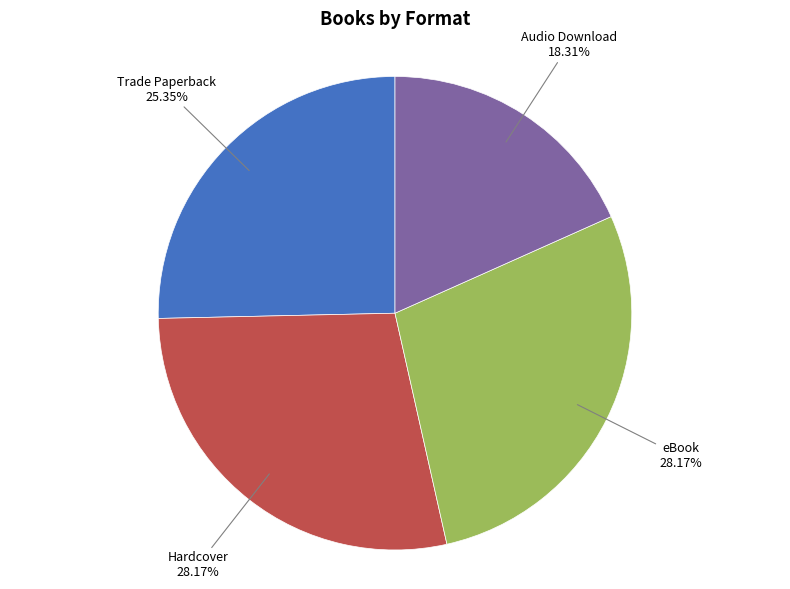

How many slices are in this pie chart?

4